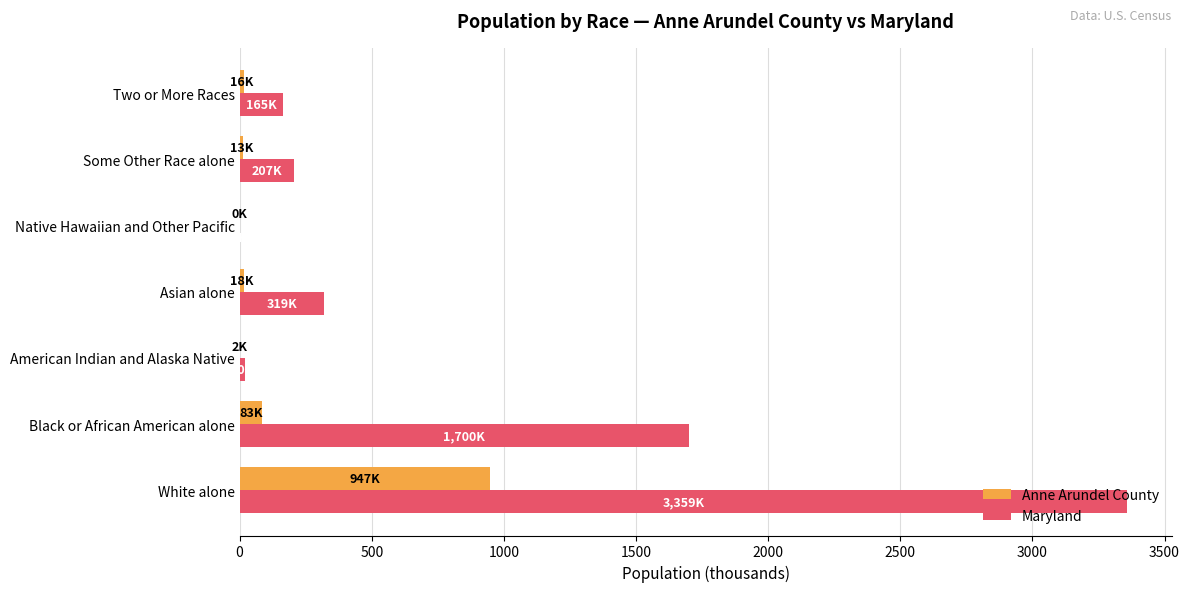

The Maryland series shows 575.9 at Black or African American alone. True or false?

False